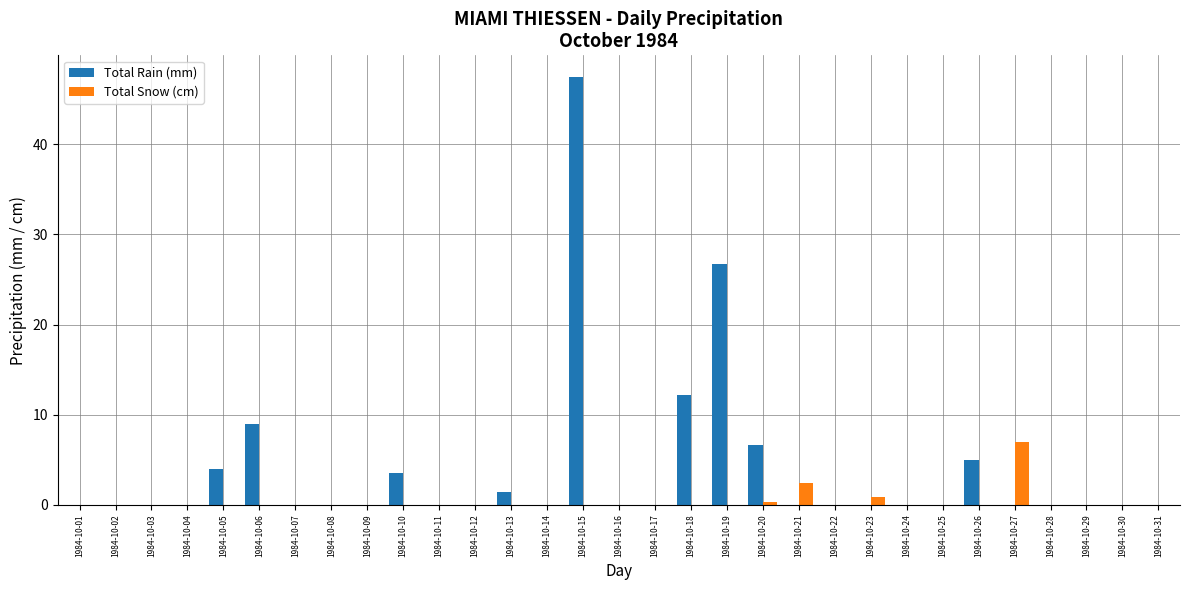

At which label does Total Rain (mm) reach its peak?

1984-10-15